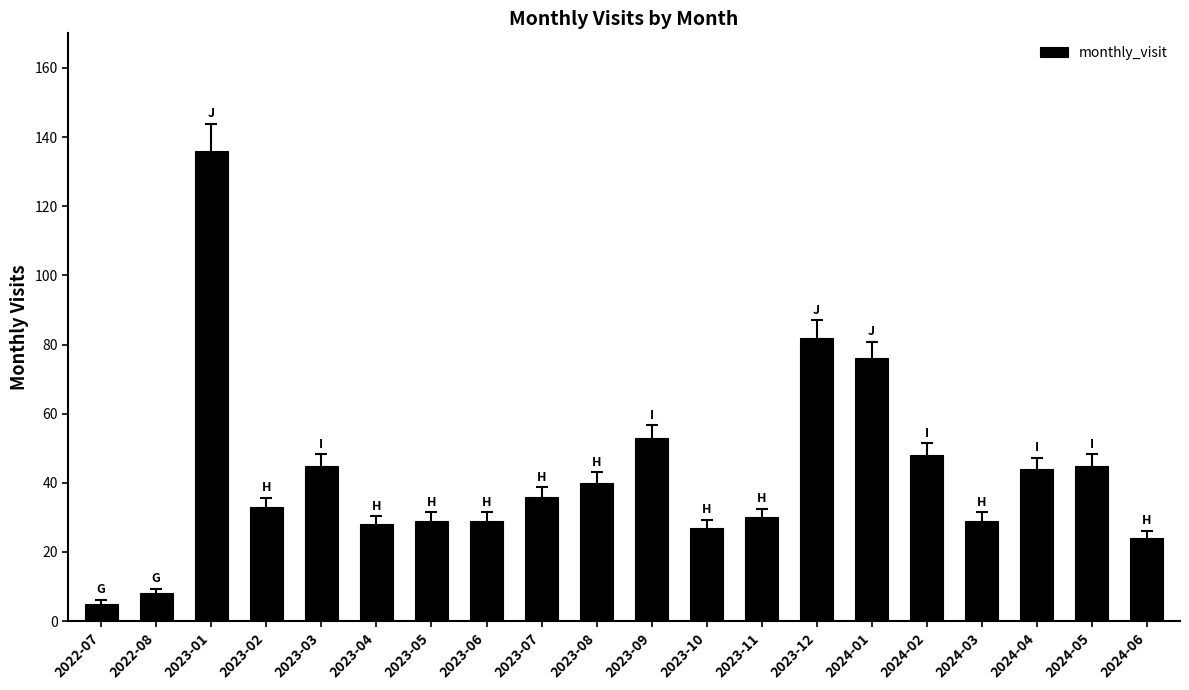

Approximately how many times larger is the value at 2023-07 compared to 2023-10?

1.3